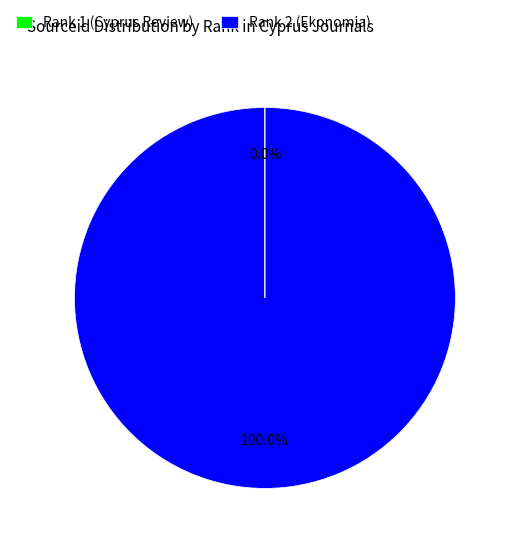

What is the largest slice in the pie chart?

Rank 2 (Ekonomia)